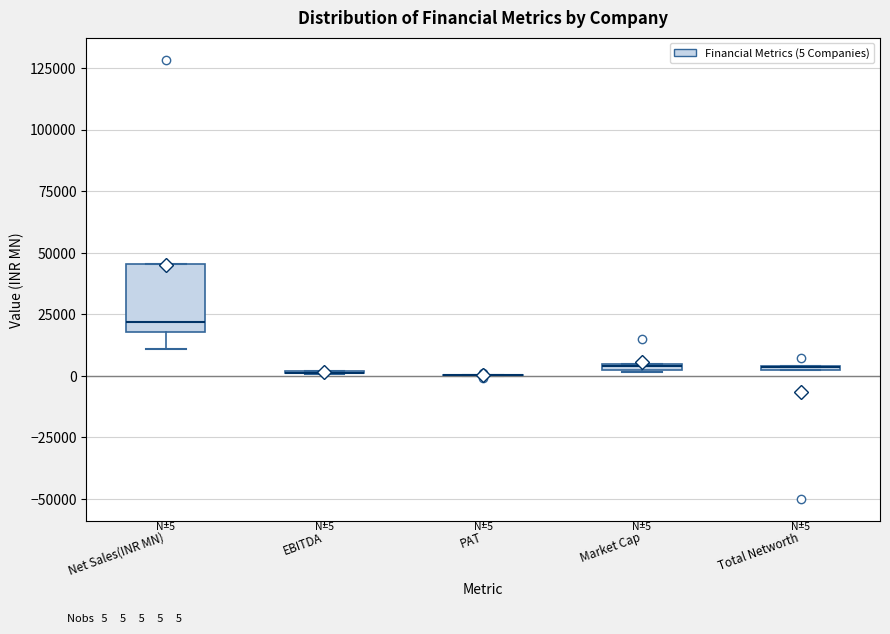

Which box is the tallest, from its lower edge to its upper edge?

Net Sales(INR MN)